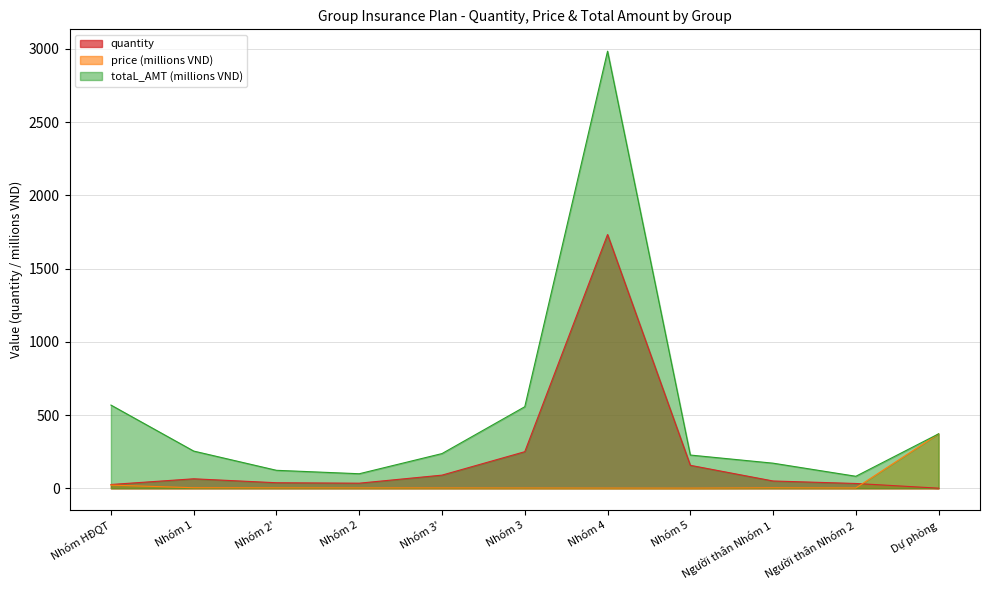

How many data points in quantity are less than 50?

5